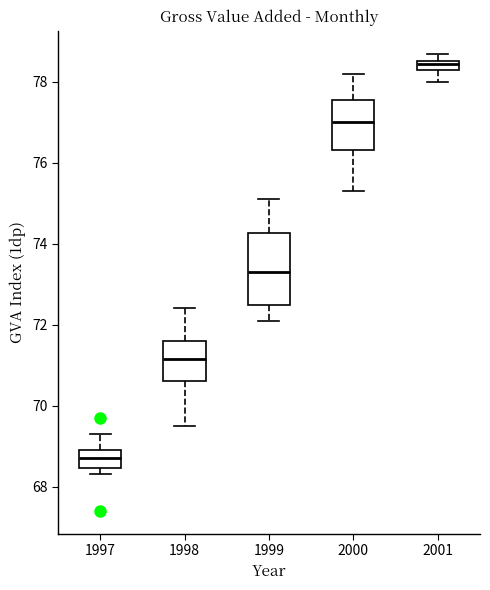

Which box has the lowest median line?

1997